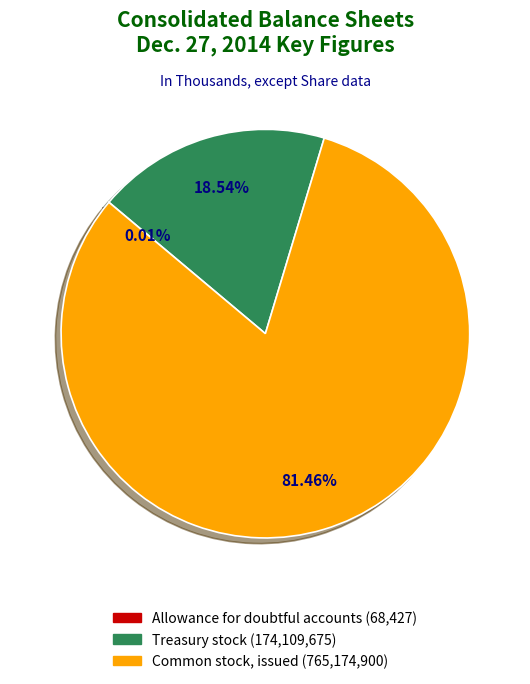

Is there a majority slice in this chart?

Yes